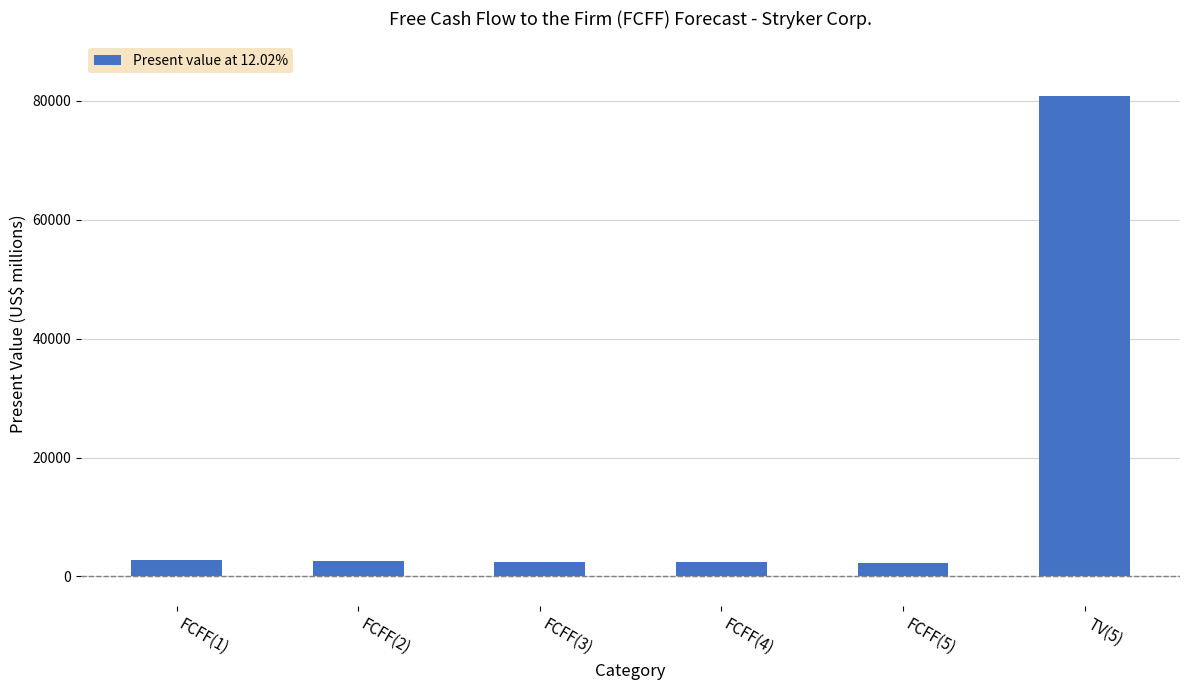

Does the chart contain any negative values?

No